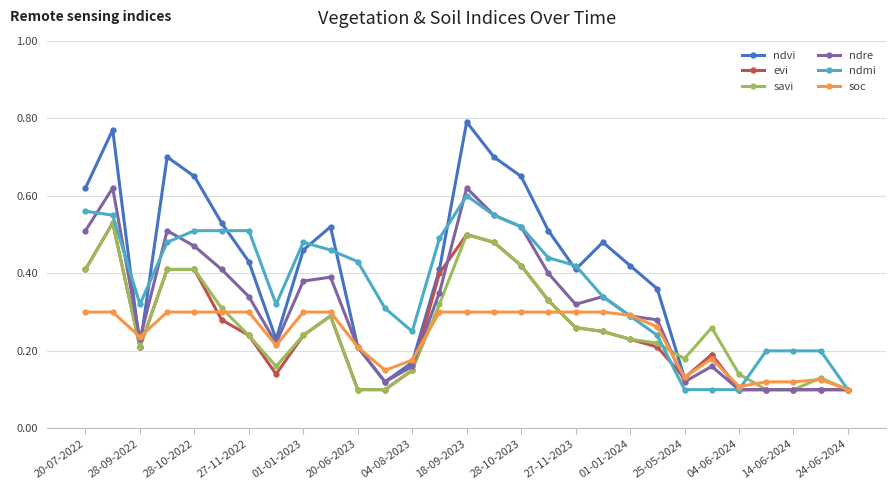

Which series has the largest range (max minus min)?

ndvi